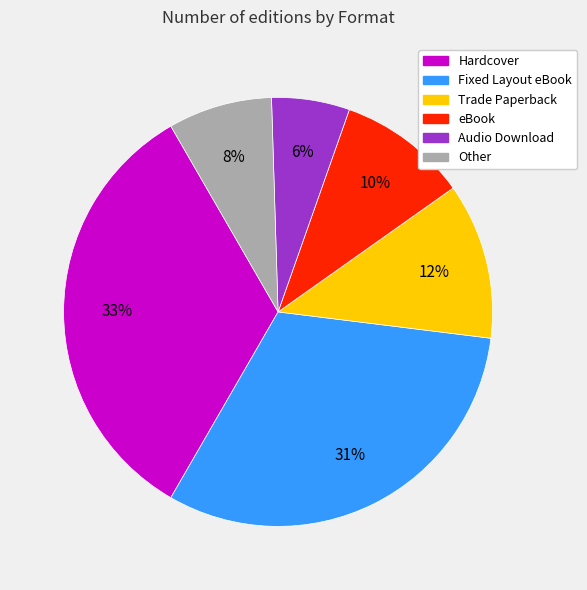

How many segments does this pie chart have?

6